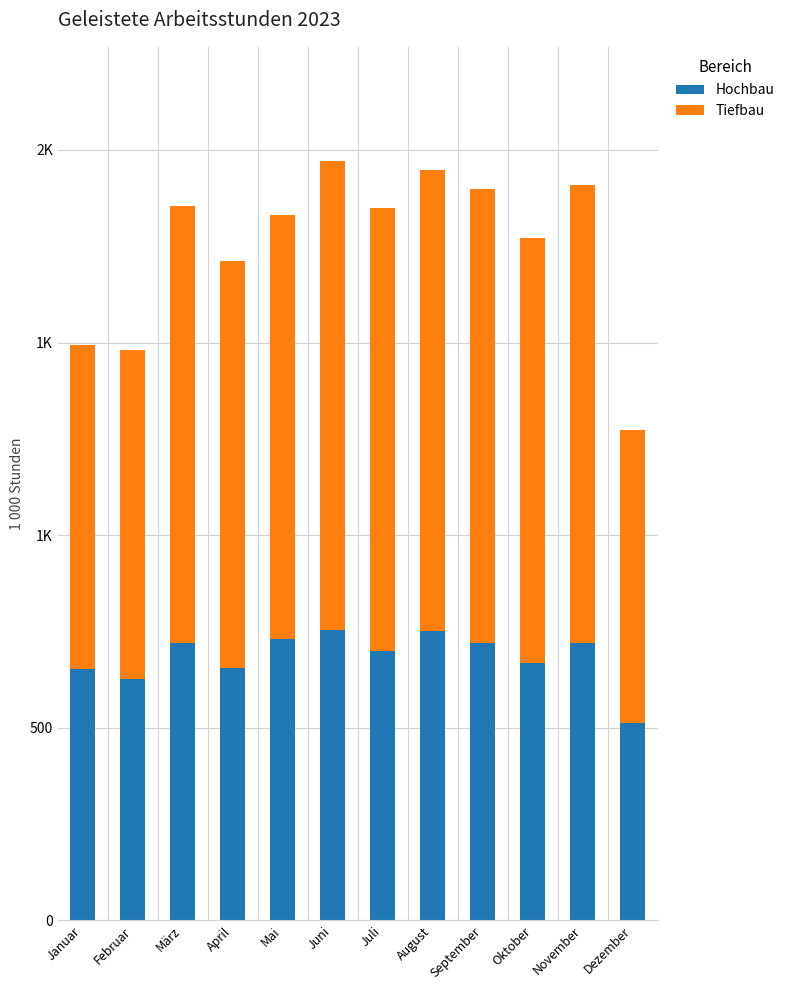

At which label does Tiefbau first exceed 1134?

Juni